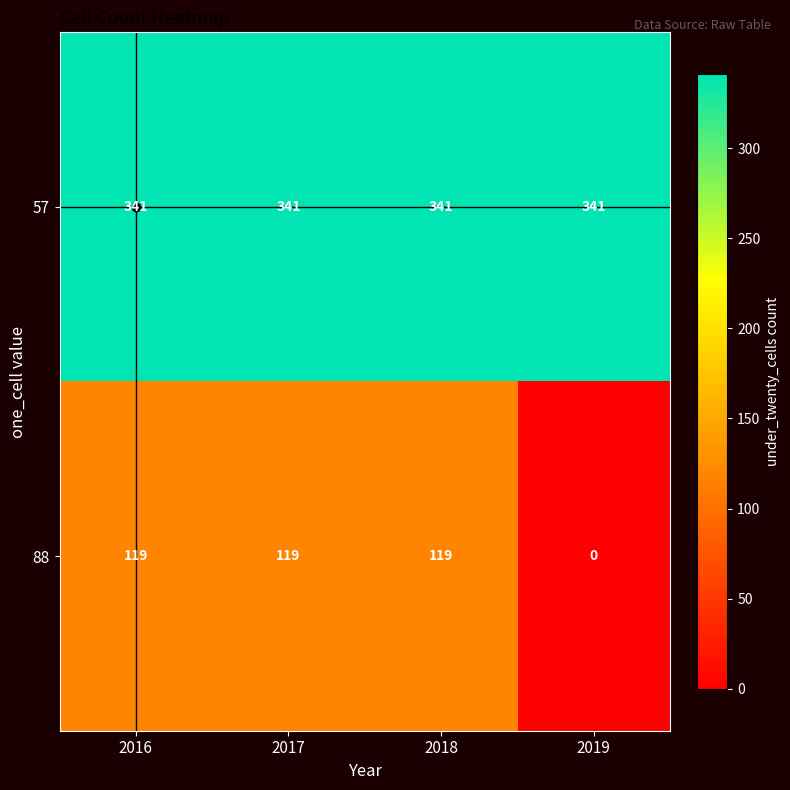

The 57 series shows 341 at 2016. True or false?

True